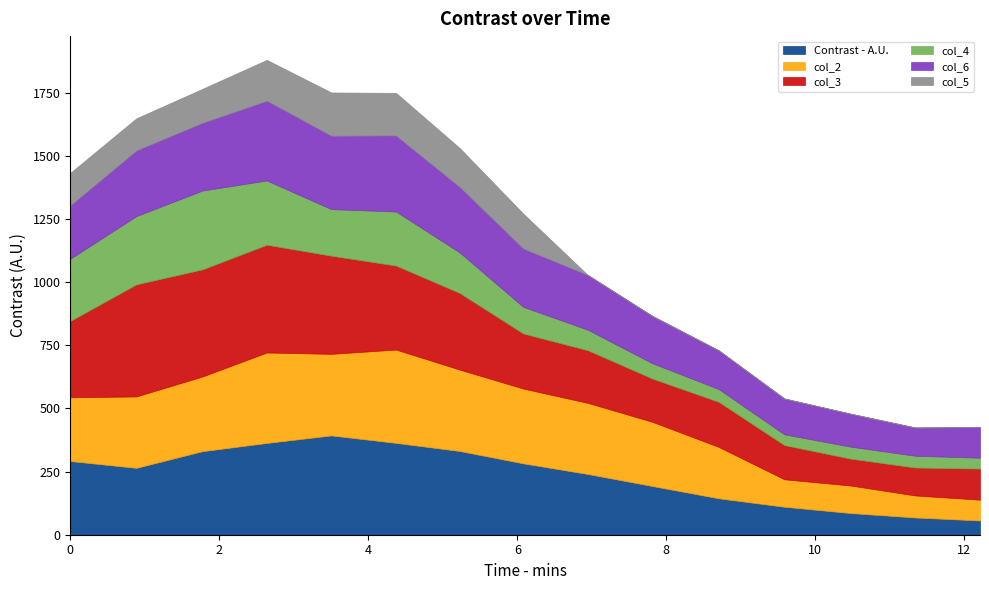

Reading left to right, list all the values displayed in this chart.

0.0	0.9	1.8	2.6	3.5	4.4	5.2	6.1	6.9	7.8	8.7	9.6	10.5	11.3	12.2